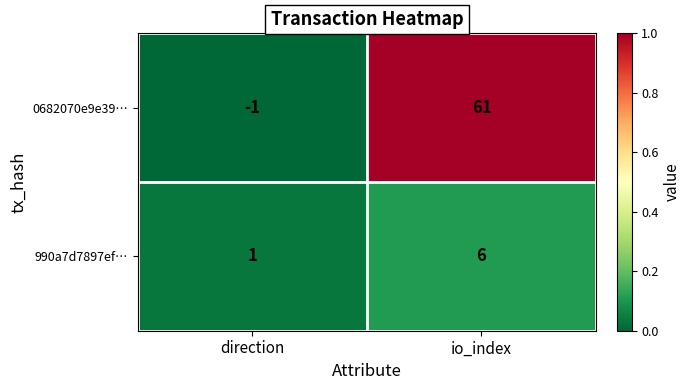

Which series has the largest total across all categories?

0682070e9e39…